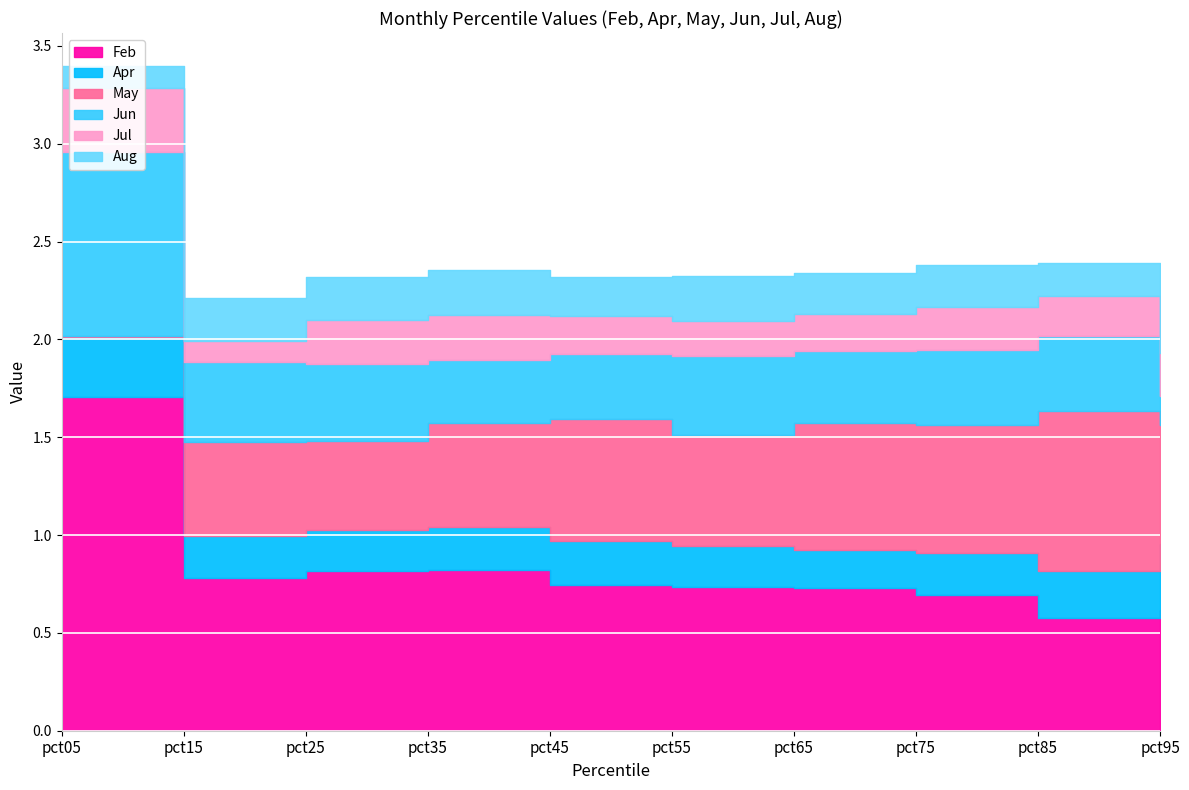

Which series has the largest range (max minus min)?

Feb